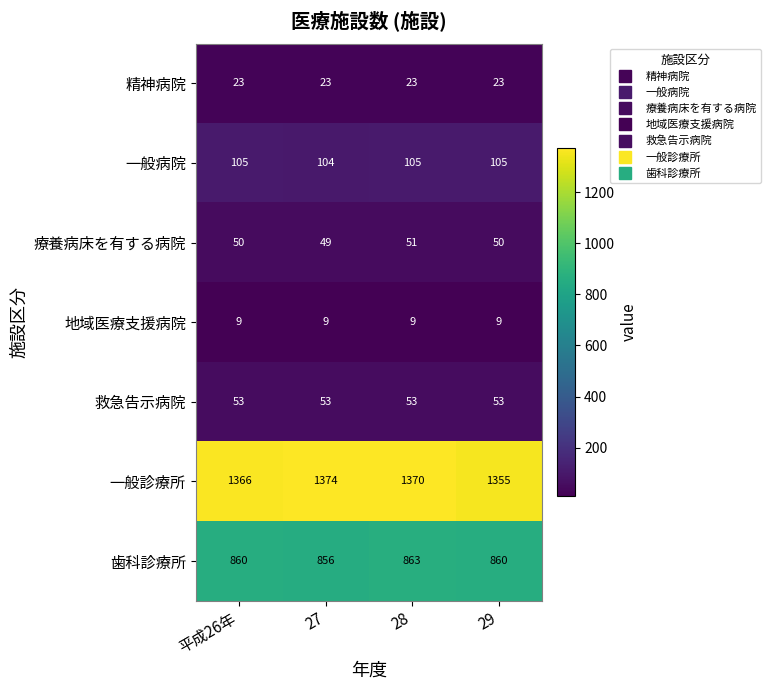

Which series has the widest spread of values?

一般診療所